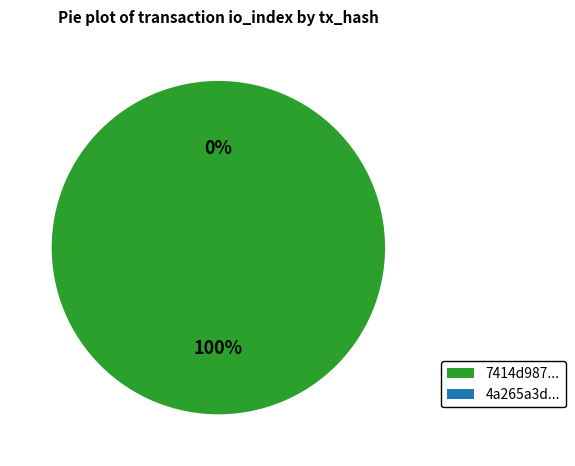

How many slices are in this pie chart?

2